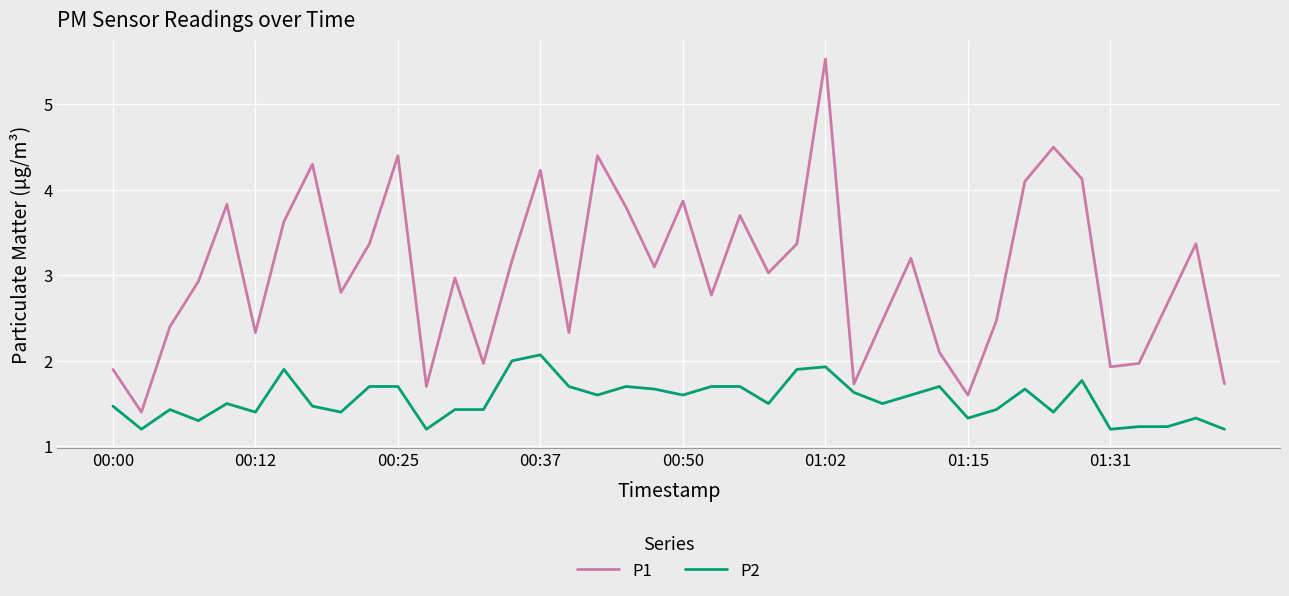

List the series in order of their overall mean, lowest first.

P2, P1